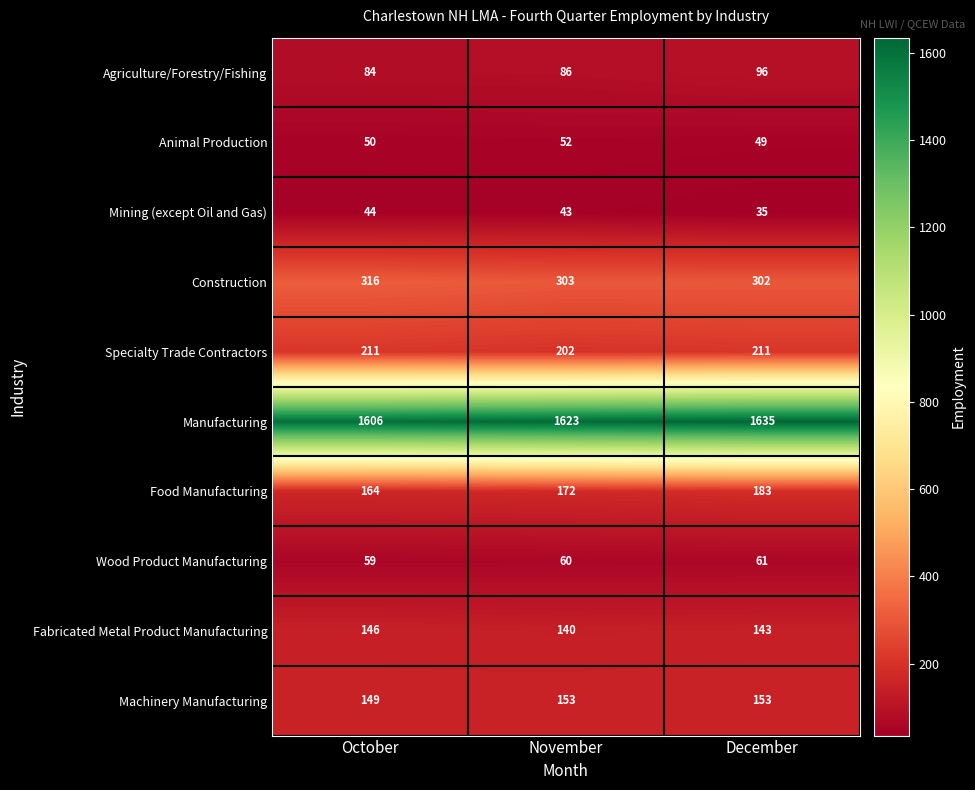

Reading left to right, extract all data points from this chart.

Agriculture/Forestry/Fishing: 84	86	96
Animal Production: 50	52	49
Mining (except Oil and Gas): 44	43	35
Construction: 316	303	302
Specialty Trade Contractors: 211	202	211
Manufacturing: 1606	1623	1635
Food Manufacturing: 164	172	183
Wood Product Manufacturing: 59	60	61
Fabricated Metal Product Manufacturing: 146	140	143
Machinery Manufacturing: 149	153	153